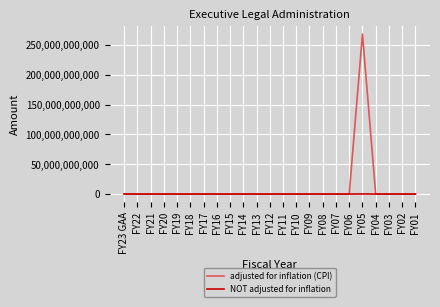

Is this an area chart (filled region under the line)?

No